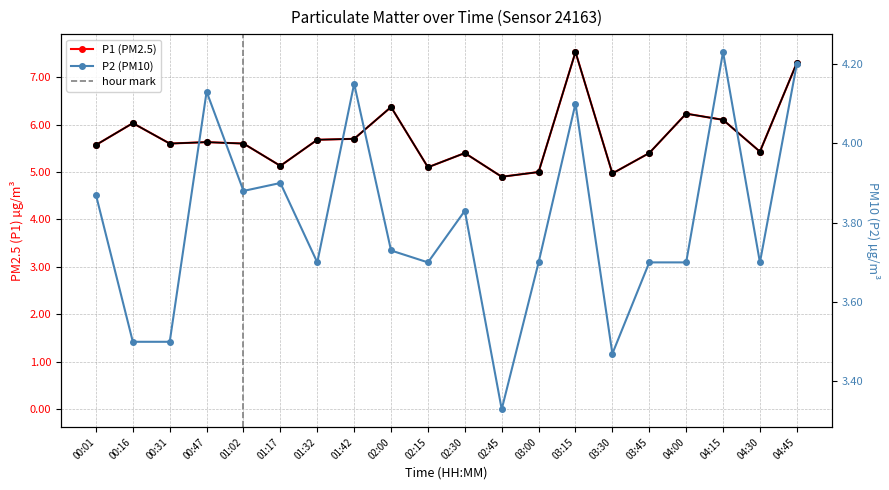

What is the label of the 14th point from the left?

03:15